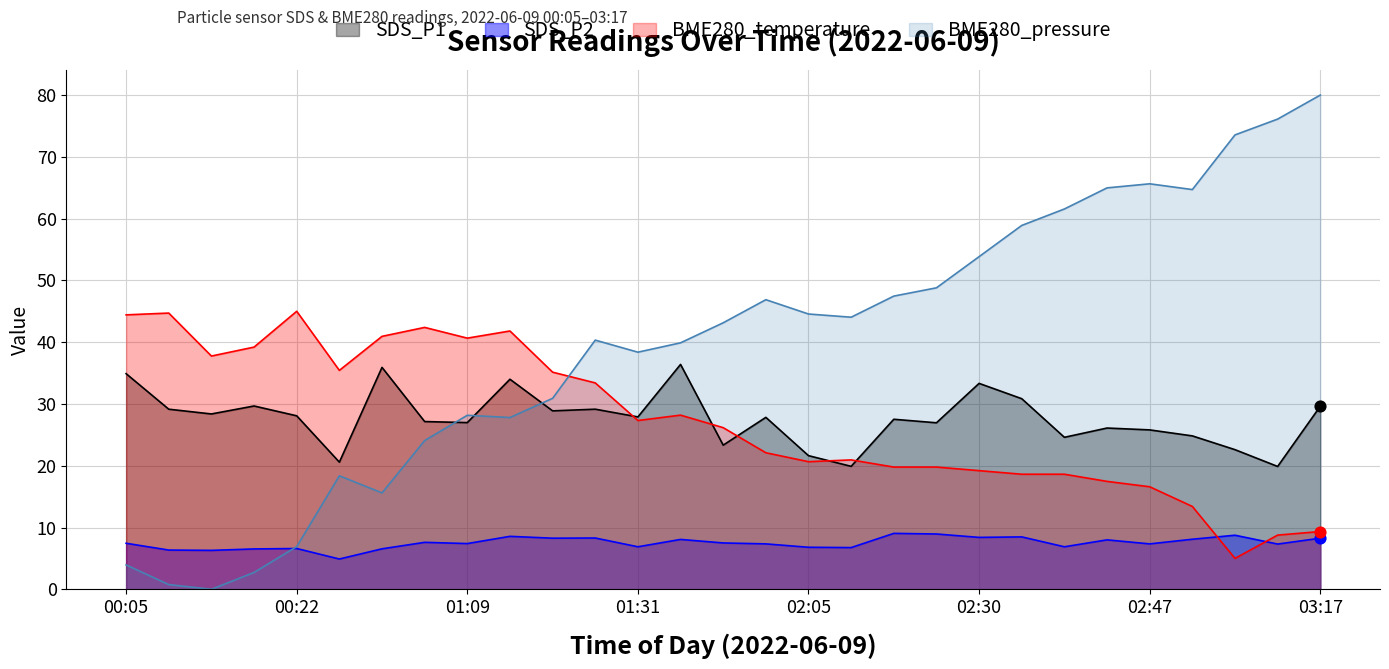

What are all the series names shown in the legend?

SDS_P1, SDS_P2, BME280_temperature, BME280_pressure